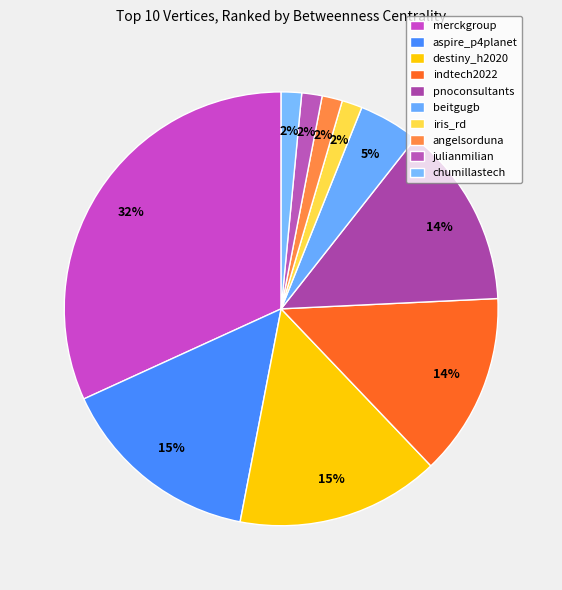

How many segments does this pie chart have?

10